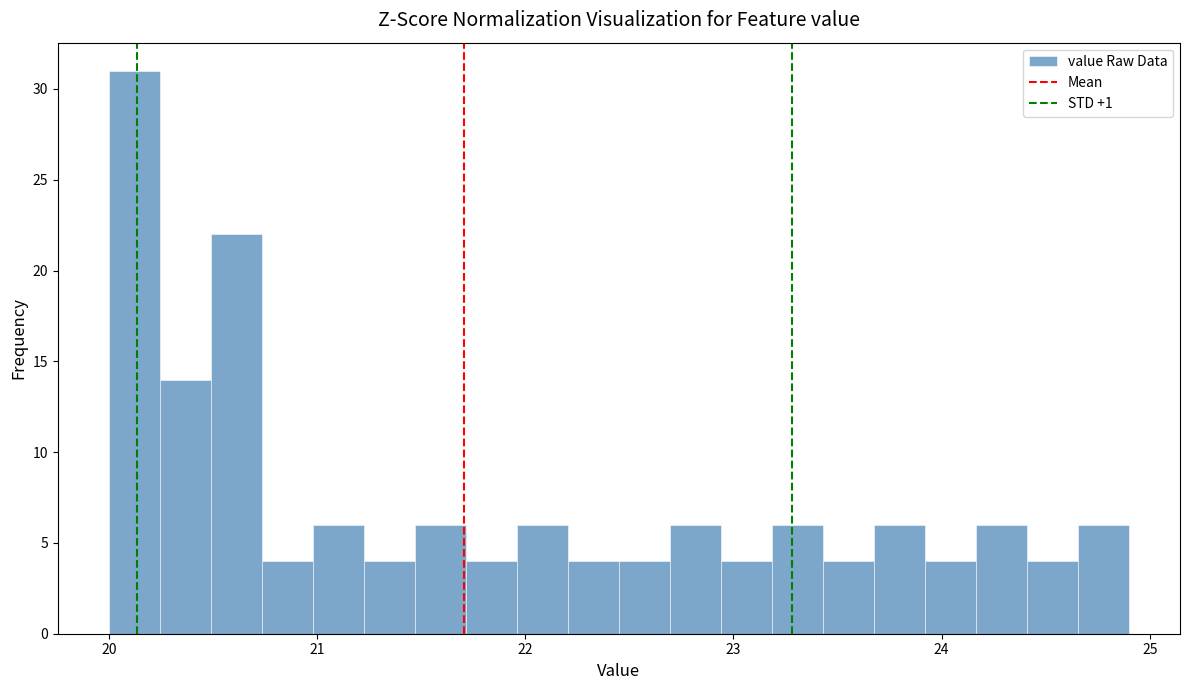

Around what value on the x-axis is the tallest bar? Give the approximate position of its centre, as read against the axis.

20.1